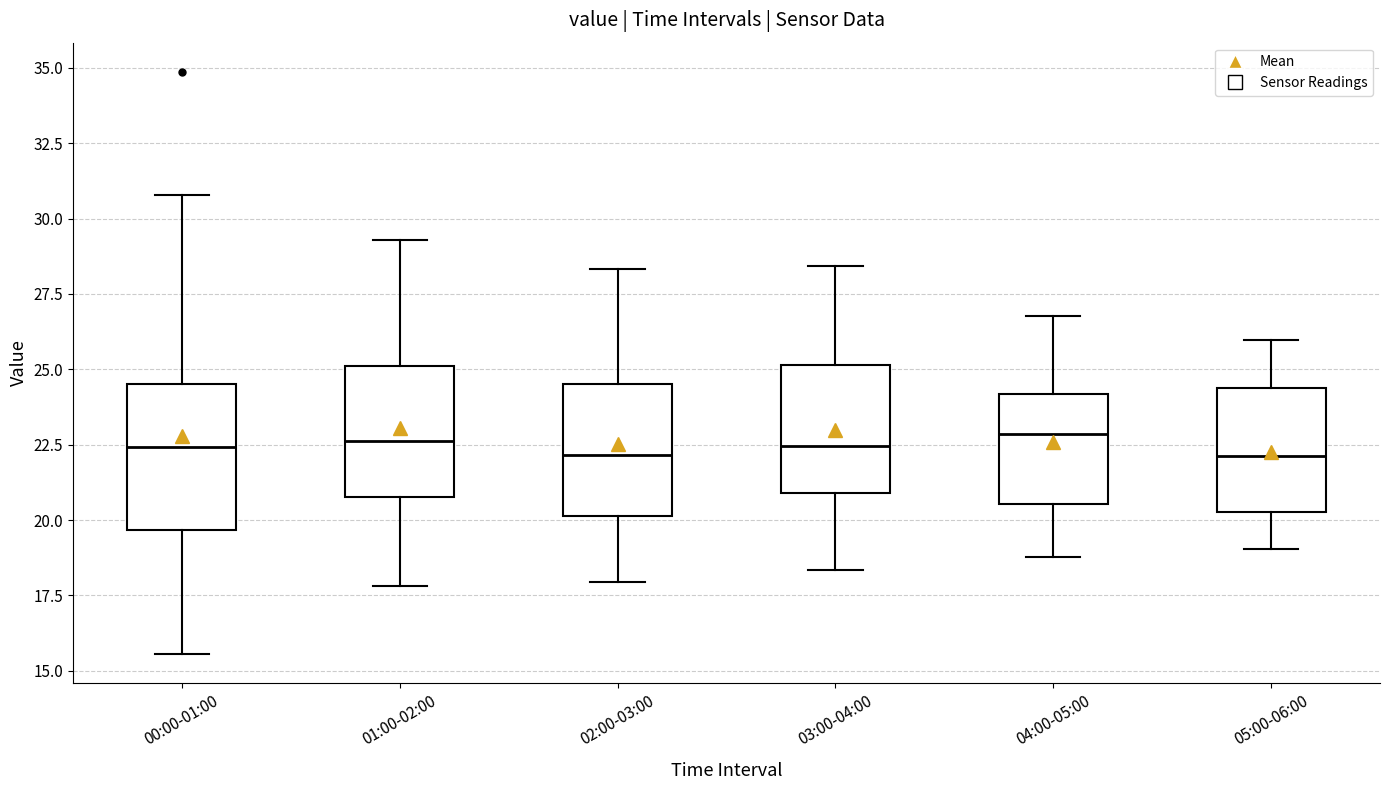

Reading left to right, read every box against the y-axis: the position of its median line, the range the box covers, and the ends of its whiskers. The values are not printed on the chart, so give them approximately, as read against the axis.

00:00-01:00: median 22.5, box 19.5 to 24.5, whiskers 15.5 to 31.0
01:00-02:00: median 22.5, box 21.0 to 25.0, whiskers 18.0 to 29.5
02:00-03:00: median 22.0, box 20.0 to 24.5, whiskers 18.0 to 28.5
03:00-04:00: median 22.5, box 21.0 to 25.0, whiskers 18.5 to 28.5
04:00-05:00: median 23.0, box 20.5 to 24.0, whiskers 19.0 to 27.0
05:00-06:00: median 22.0, box 20.5 to 24.5, whiskers 19.0 to 26.0